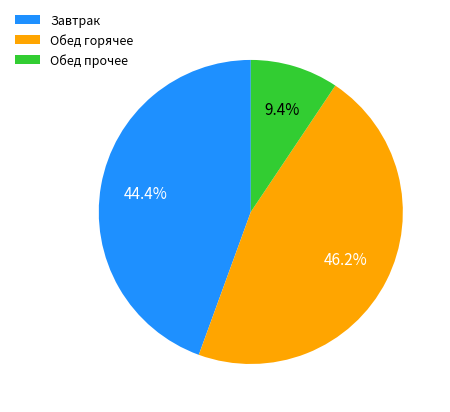

Approximately how many times larger is the value at Завтрак compared to Обед горячее?

1.0